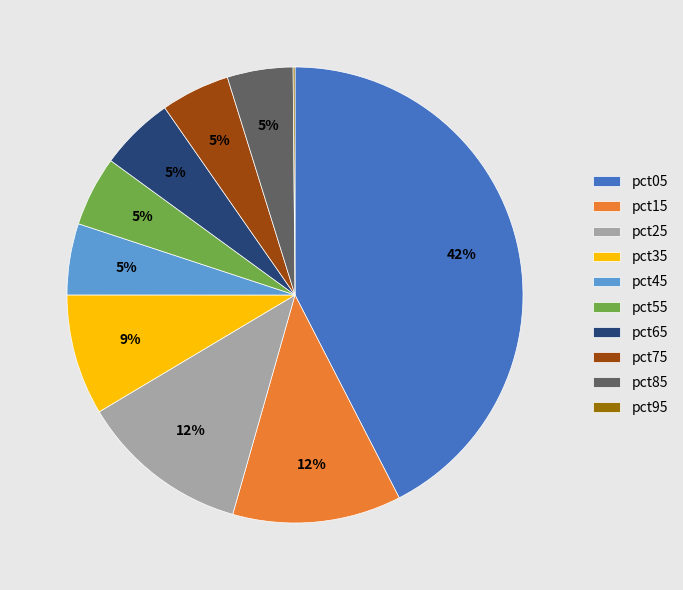

Is the sum of pct55 and pct65 greater than half?

No